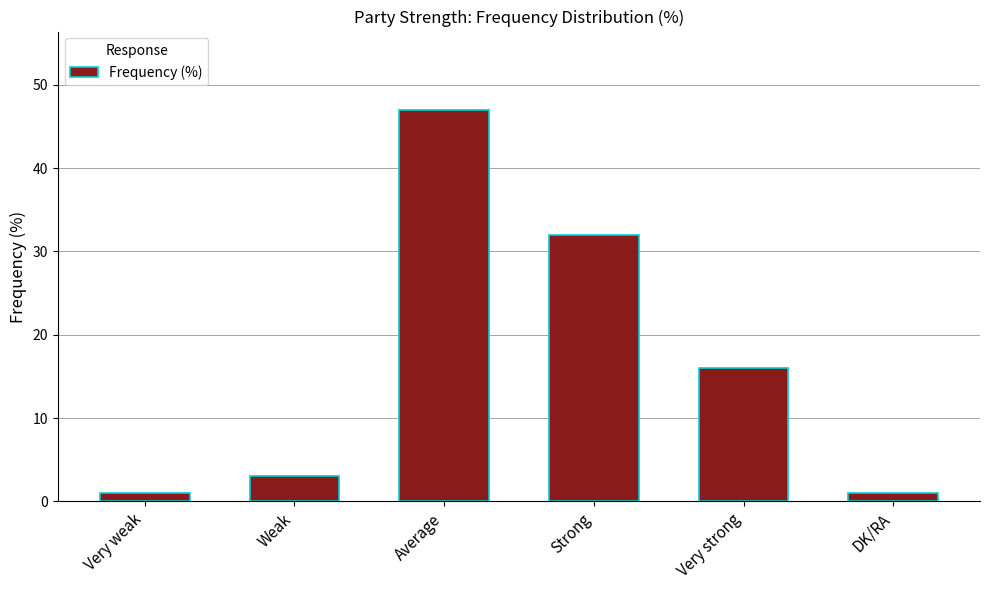

What is the label of the 3rd bar from the left?

Average